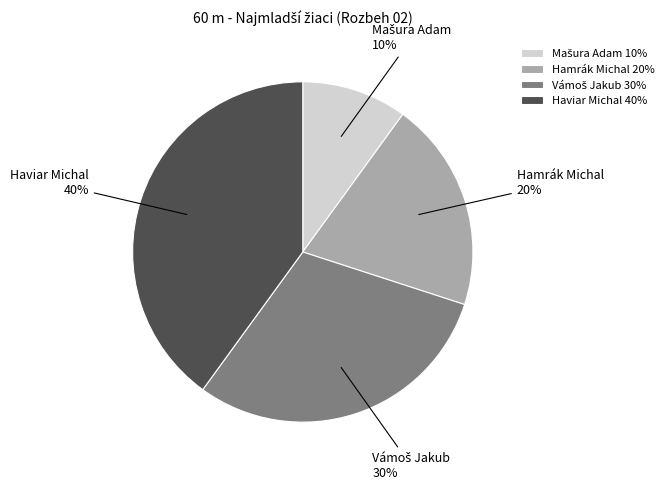

To the nearest percent, what is the difference between the largest and smallest slice percentages?

30%